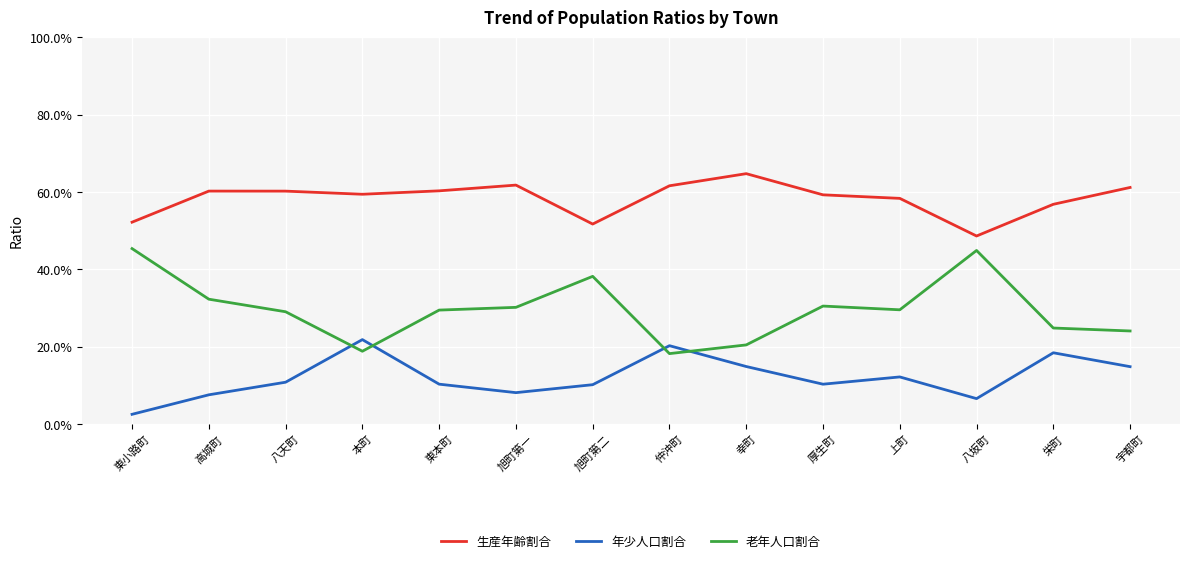

Is it true that 生産年齢割合 equals 1.0 at 旭町第一?

False